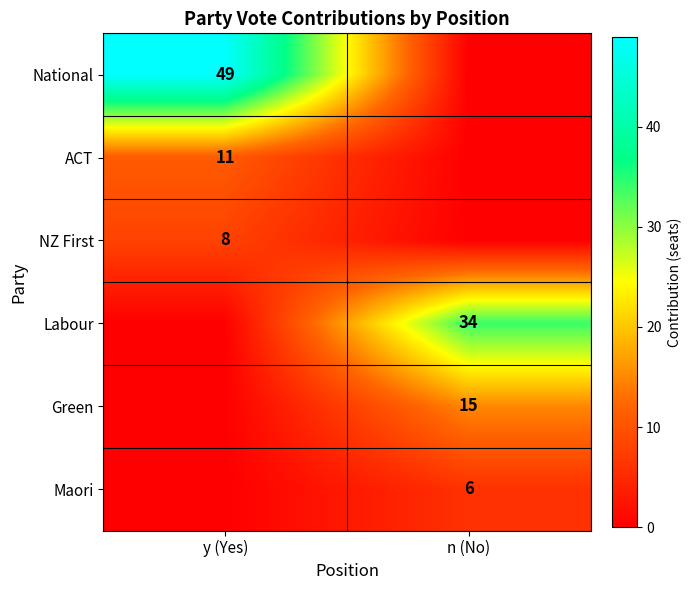

Between y (Yes) and n (No), which is larger?

y (Yes)